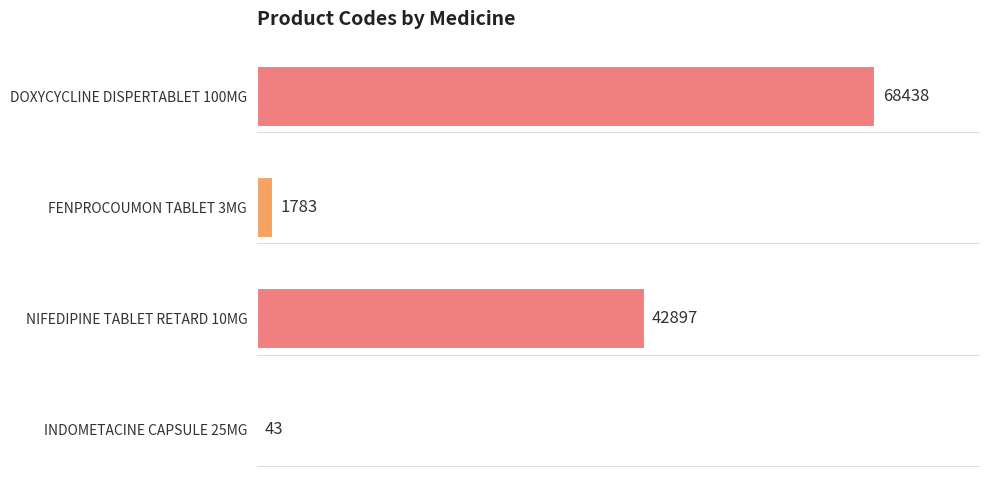

How many distinct data groups are displayed?

1